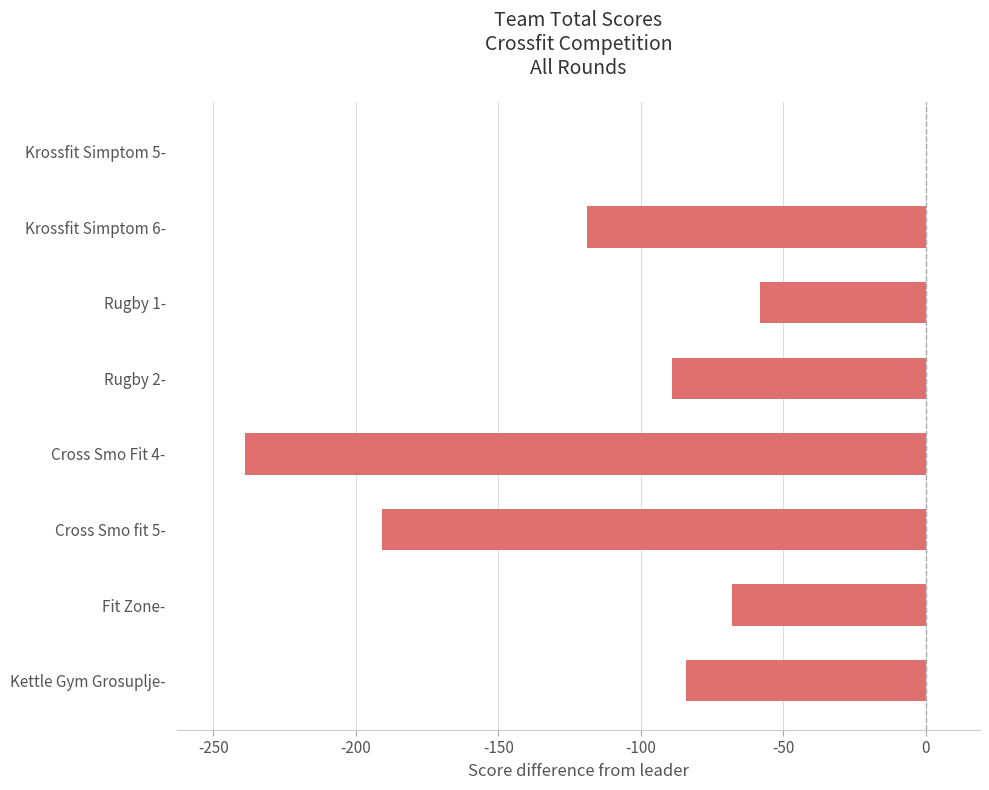

The chart shows a value of -206 at Krossfit Simptom 6-. True or false?

False